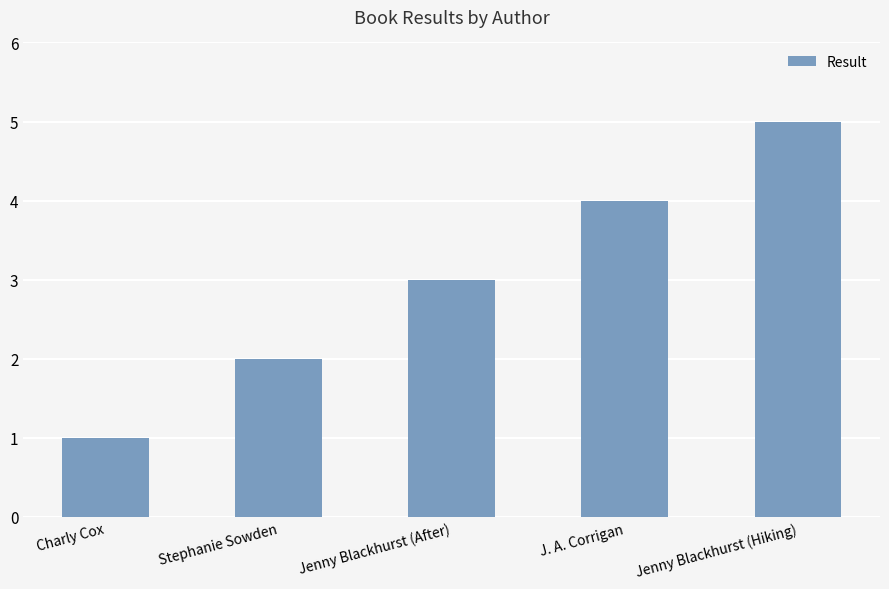

What is the change in value from Stephanie Sowden to Jenny Blackhurst (After)?

+1